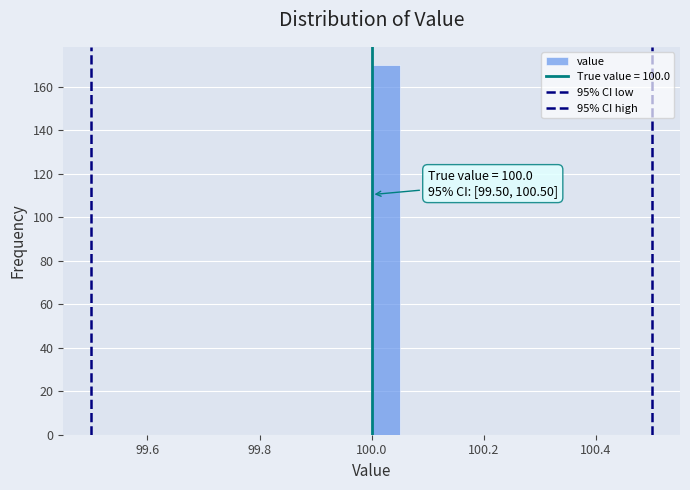

Around what value on the x-axis is the tallest bar? Give the approximate position of its centre, as read against the axis.

100.02